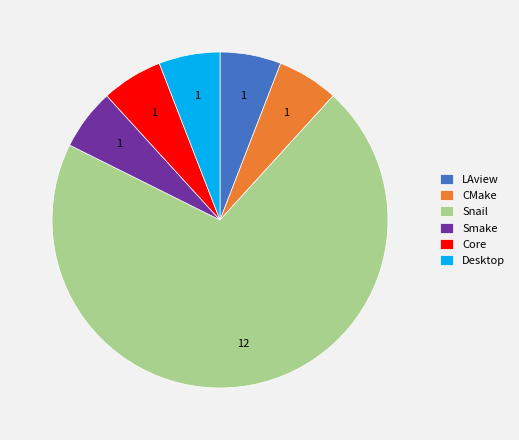

Is it true that Core is 32% of the pie?

False